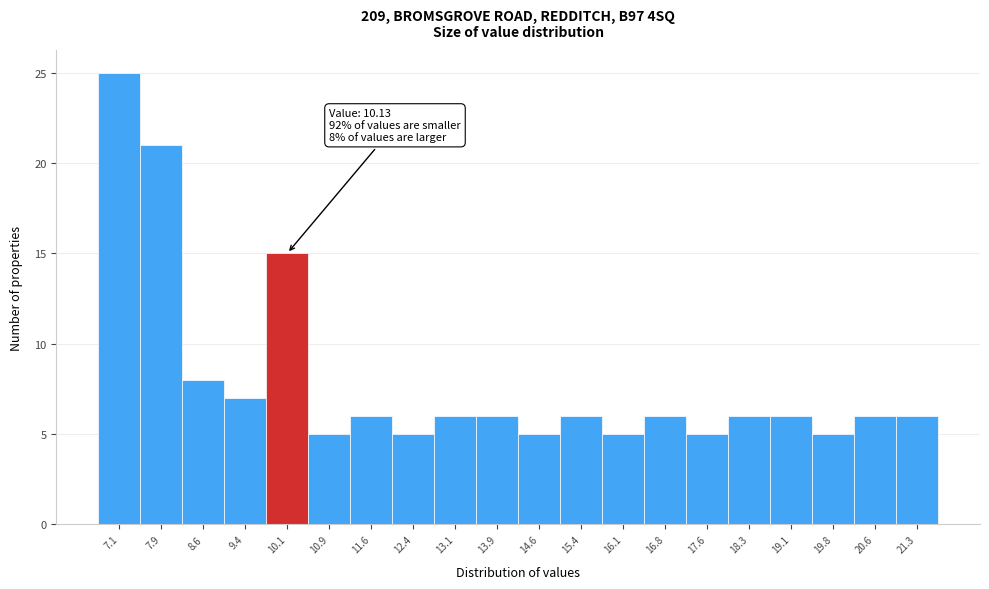

Over which range of the x-axis is the bar tallest?

6.8 to 7.5